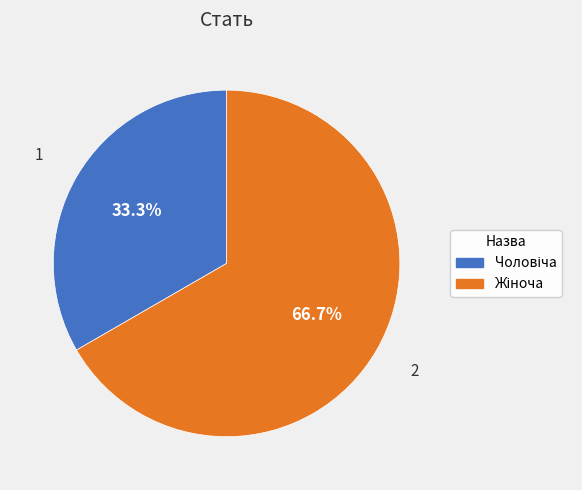

Is there a majority slice in this chart?

Yes